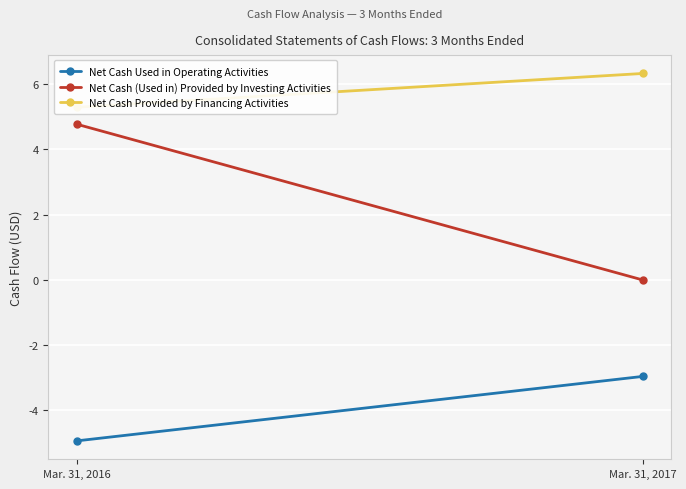

List the series in order of their overall mean, lowest first.

Net Cash Used in Operating Activities, Net Cash (Used in) Provided by Investing Activities, Net Cash Provided by Financing Activities